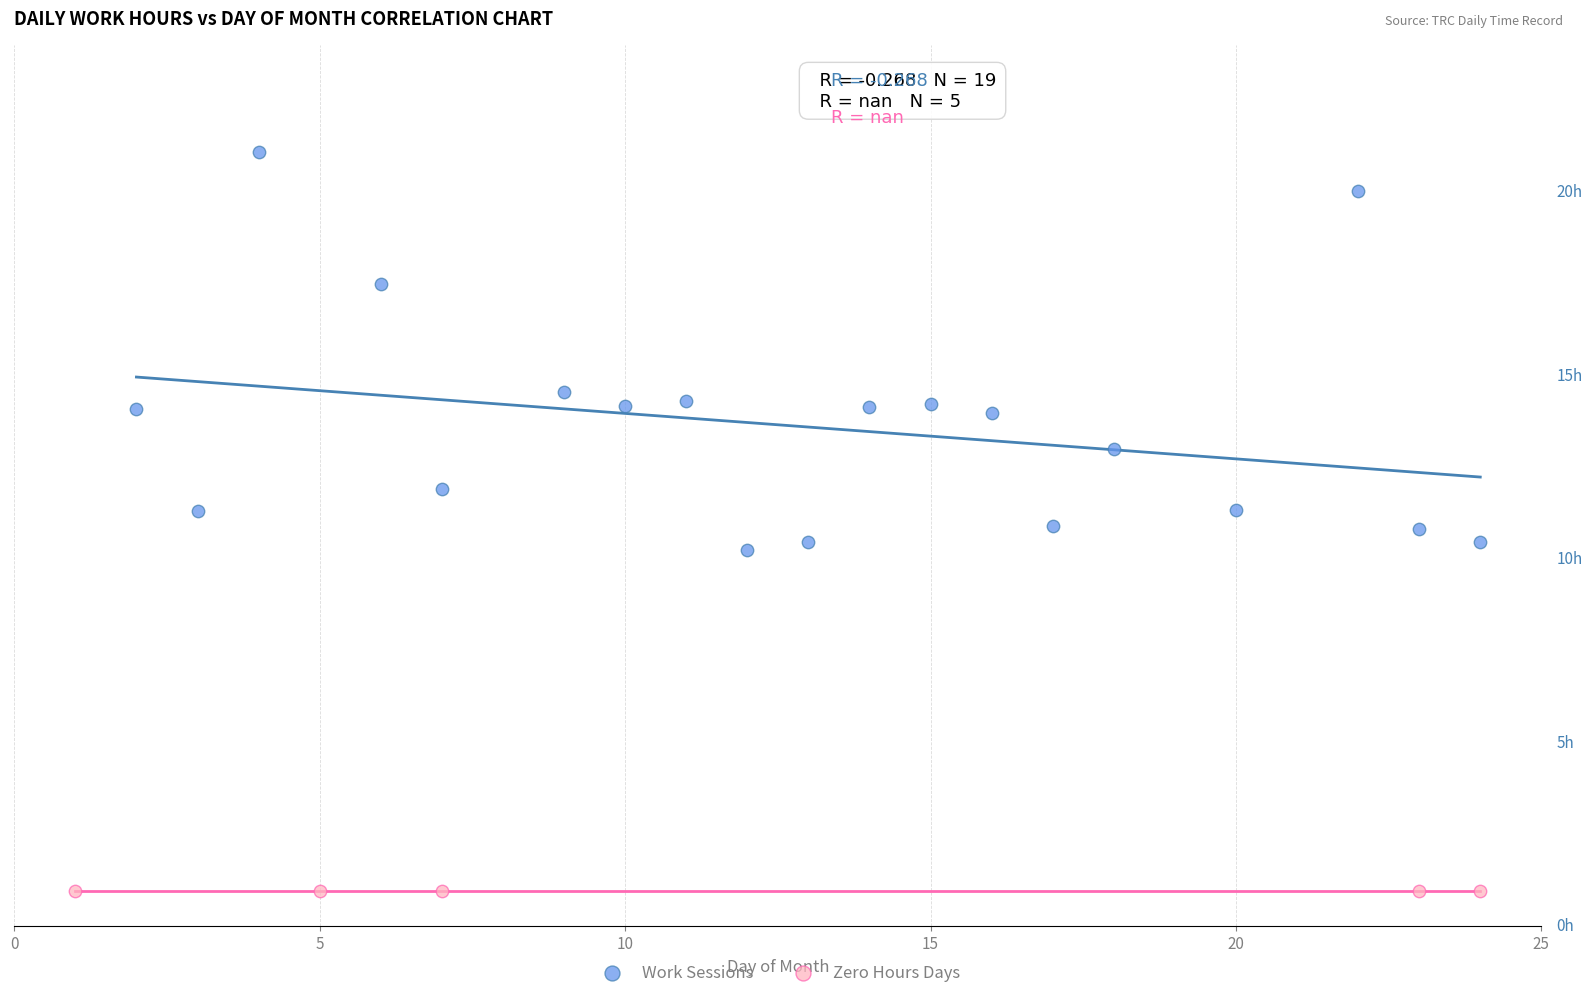

What are all the series names shown in the legend?

Work Sessions, Zero Hours Days